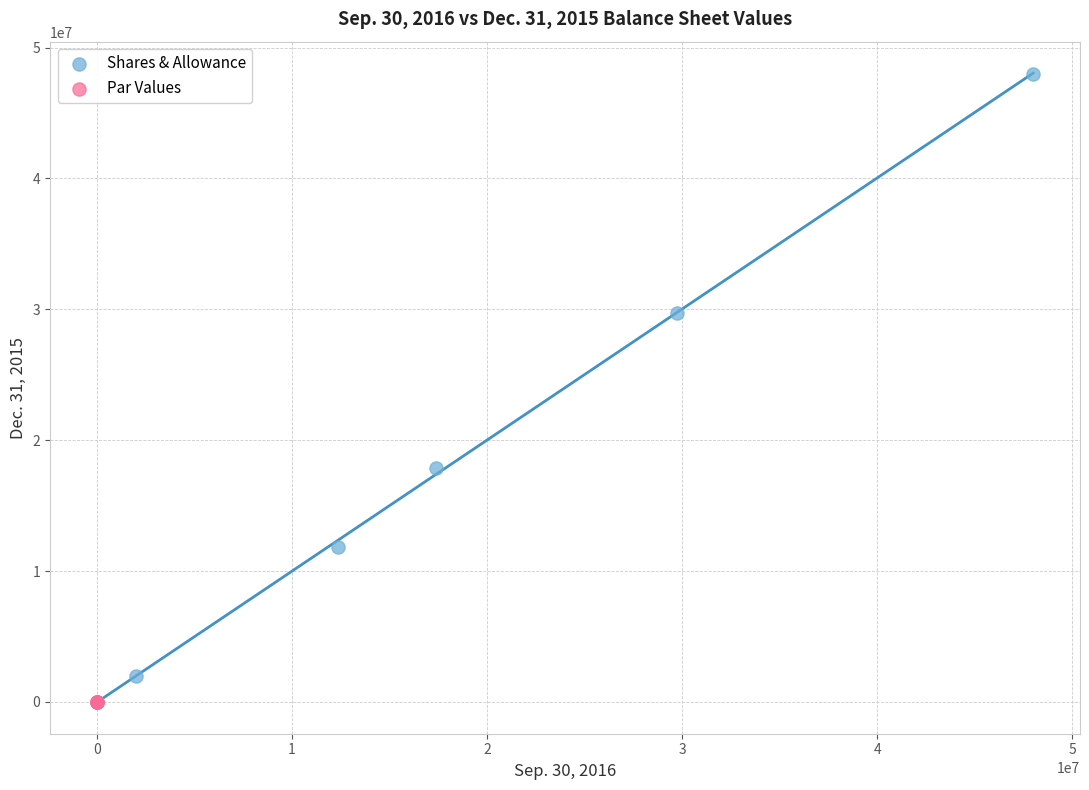

Which series has the widest spread of Y values?

Shares & Allowance